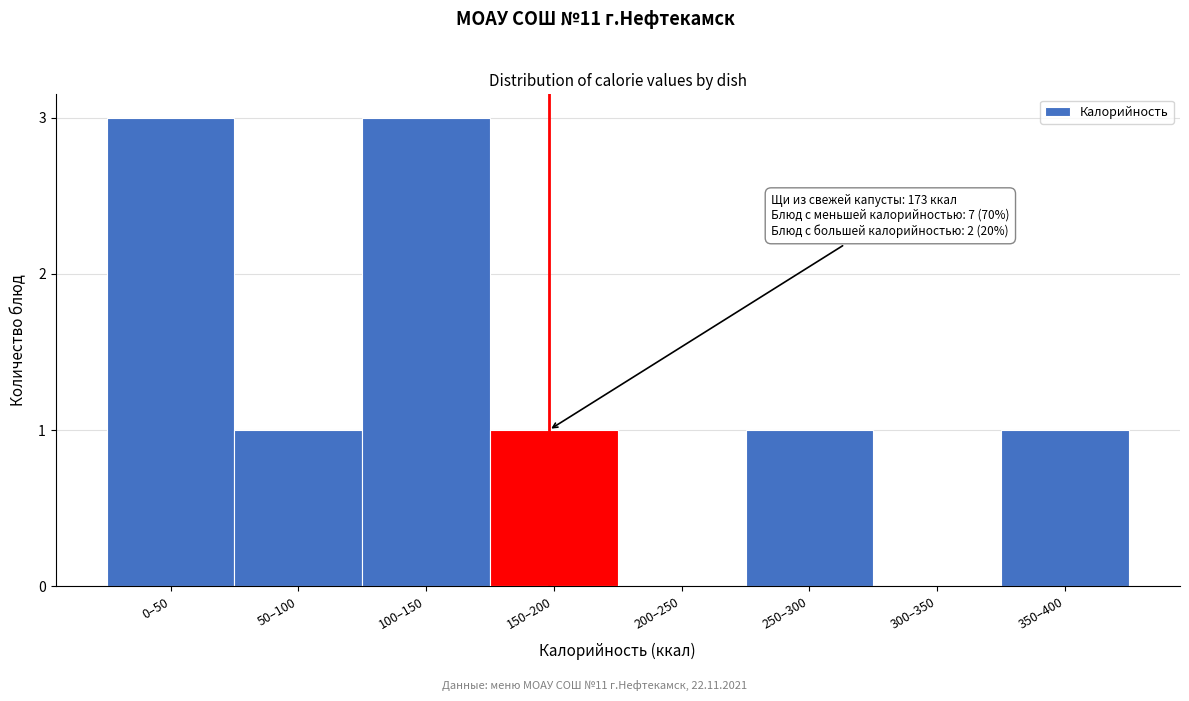

Reading left to right, extract all data points from this chart.

0–50=3	50–100=1	100–150=3	150–200=1	200–250=0	250–300=1	300–350=0	350–400=1